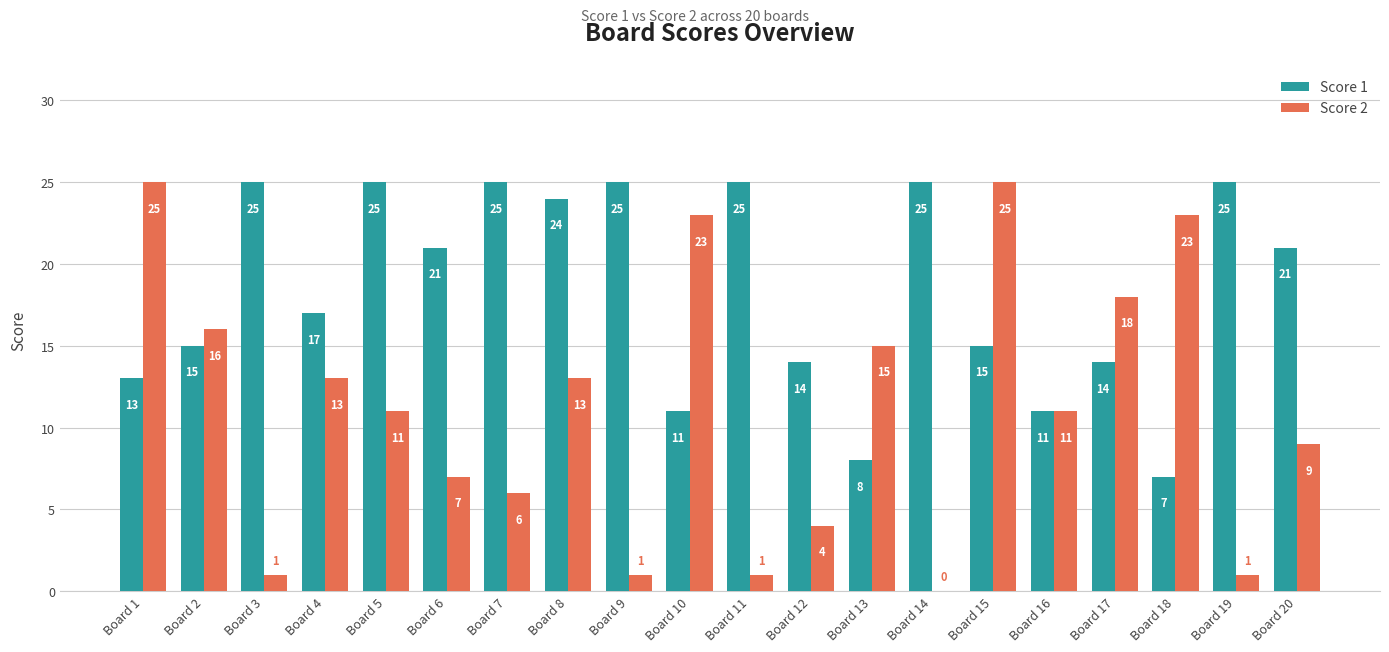

At which label does Score 1 first exceed 21?

Board 3